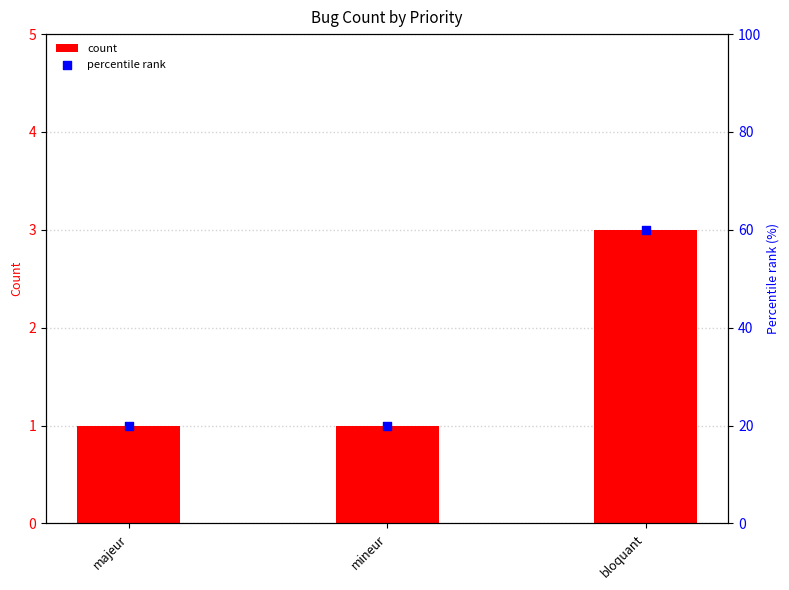

At which category is the sum across all series the highest?

bloquant